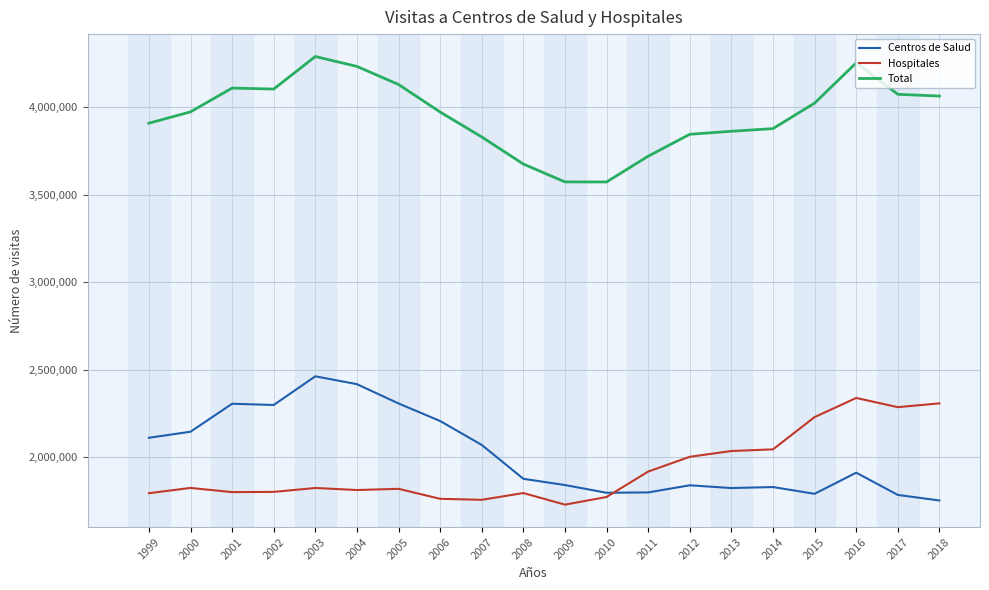

After their last crossing, which series has the higher values: Centros de Salud or Hospitales?

Hospitales